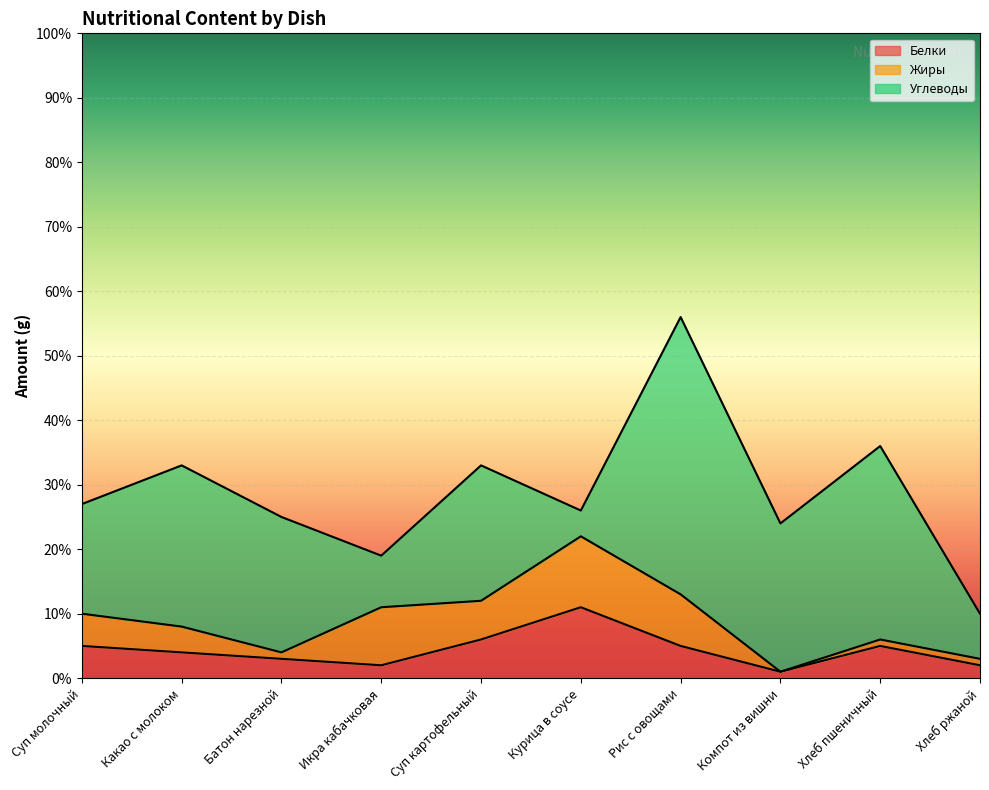

In Углеводы, how many points are lower than both neighbors (excluding endpoints)?

3